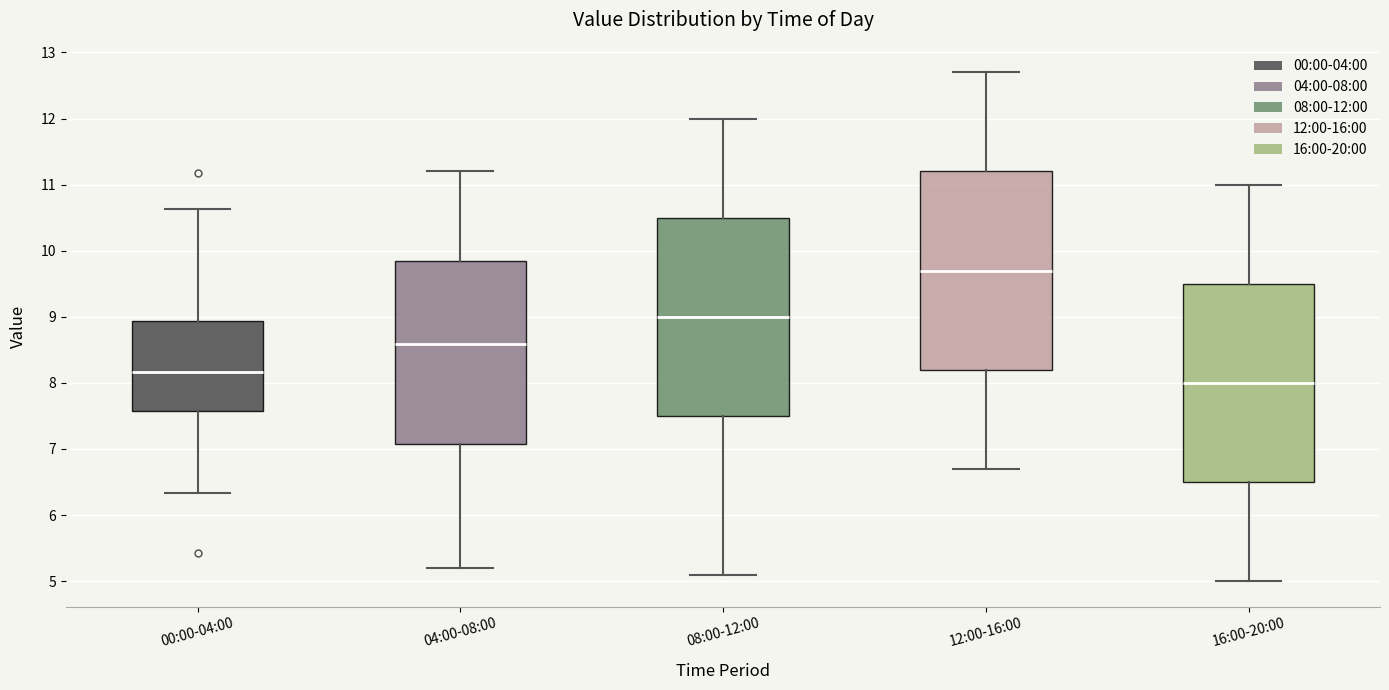

Where does the median line of the box for 00:00-04:00 sit on the y-axis? The values are not printed on the chart, so give them approximately, as read against the axis.

8.2